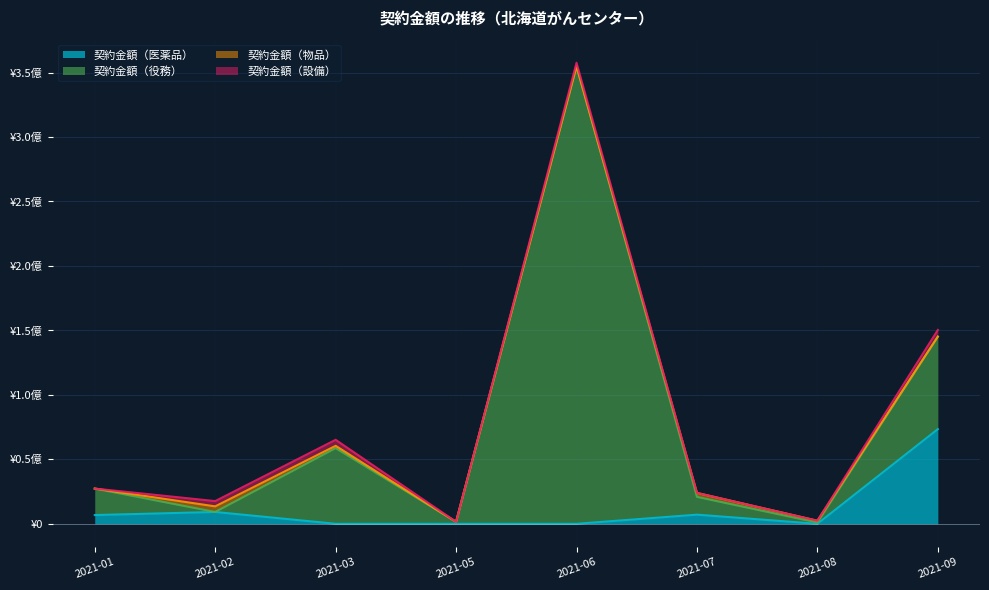

List the labels in order of 契約金額（役務） value, smallest first.

2021-02, 2021-08, 2021-05, 2021-07, 2021-01, 2021-03, 2021-09, 2021-06